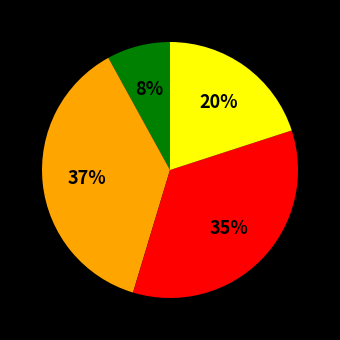

Is there any slice that represents more than half of the pie?

No